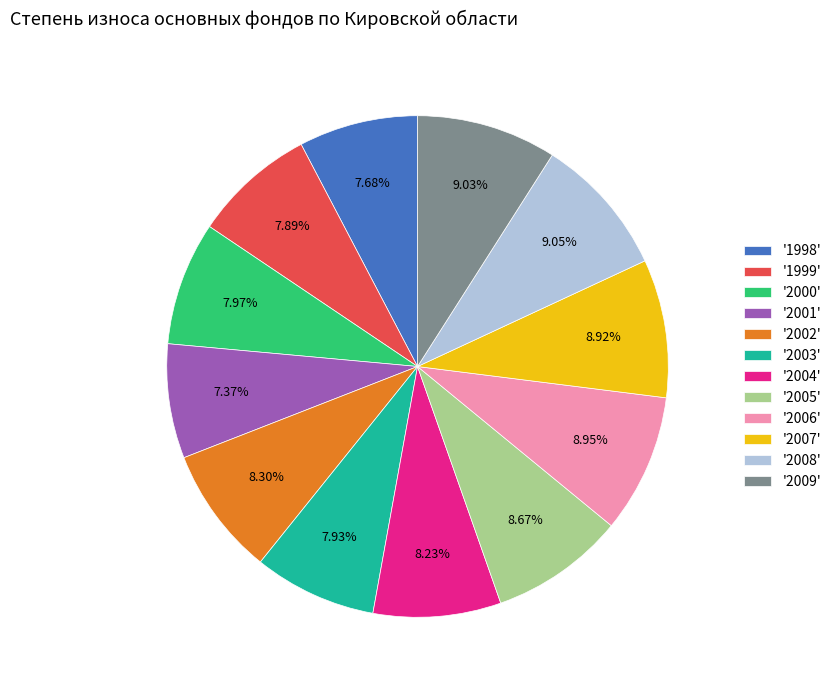

Approximately how many times larger is the value at '2003' compared to '2002'?

1.0